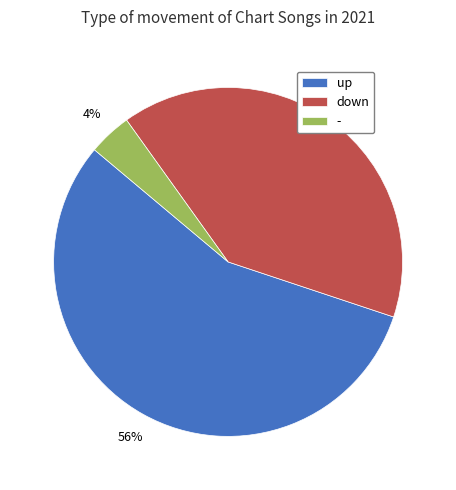

What percentage is the down slice, to the nearest percent?

40%